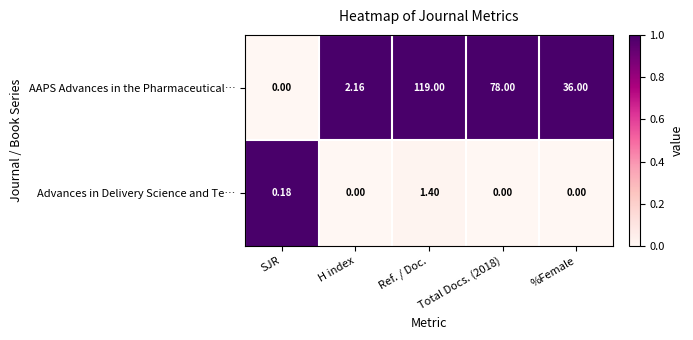

At which label does AAPS Advances in the Pharmaceutical… reach its minimum?

SJR